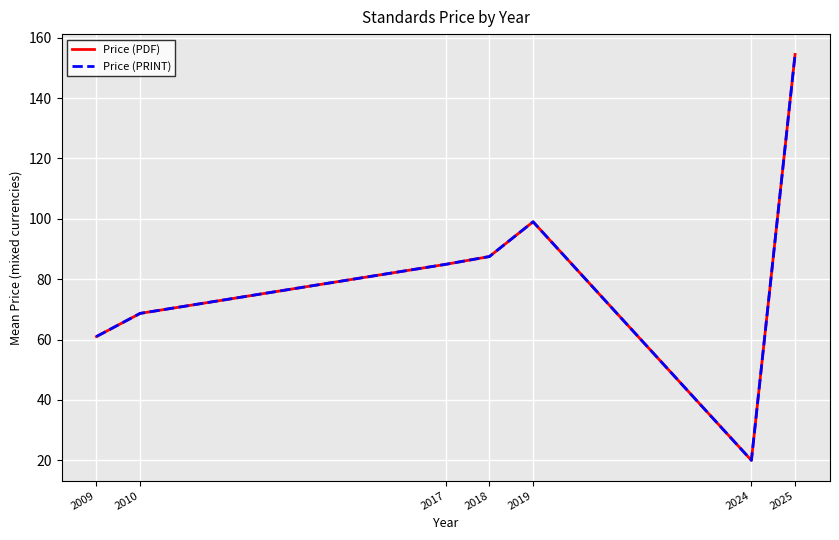

Does the chart have visible grid lines?

Yes